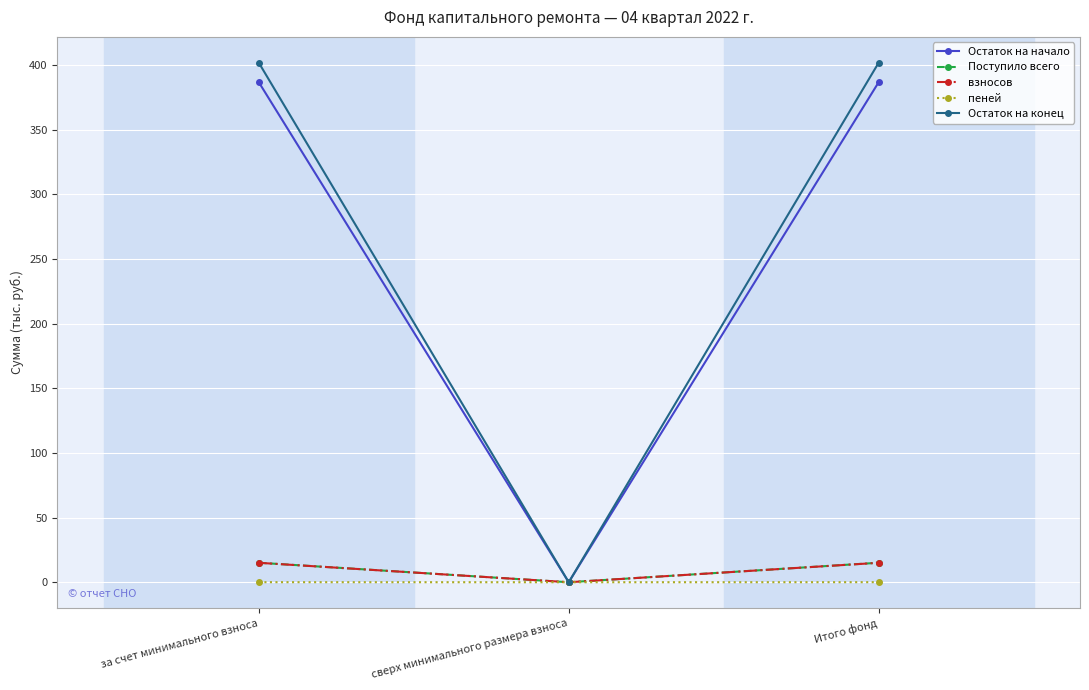

Between сверх минимального размера взноса and Итого фонд, which series saw the biggest shift?

Остаток на конец